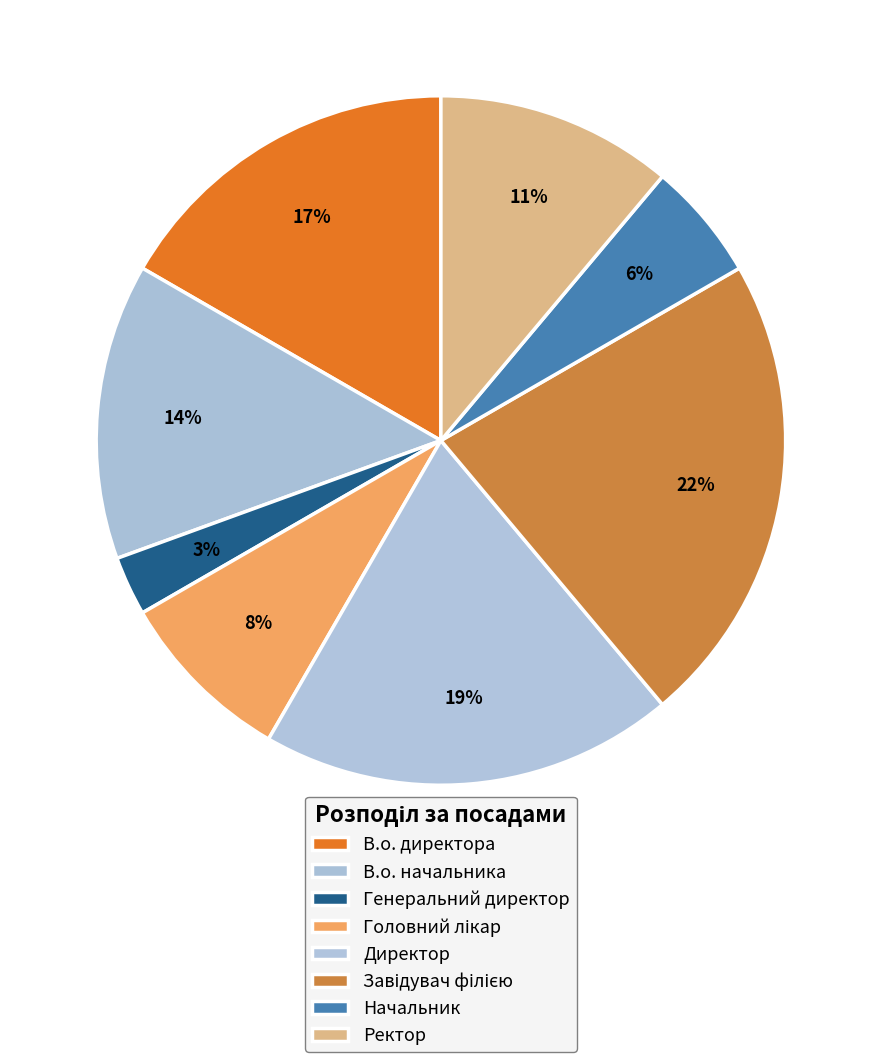

Count the number of slices in the pie.

8